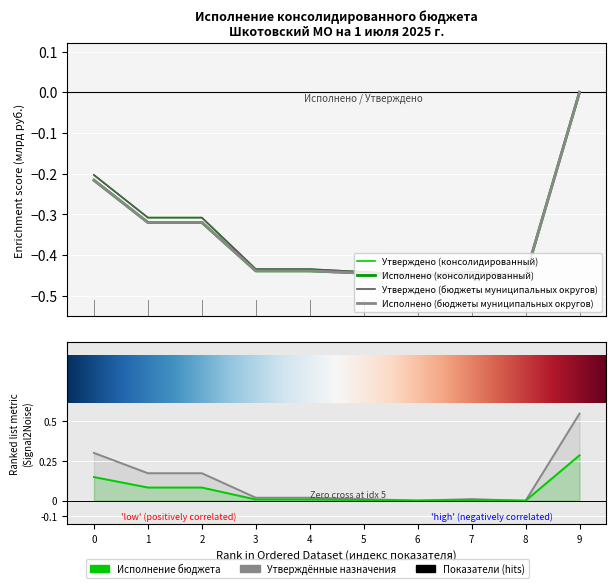

The Утверждено (бюджеты муниципальных округов) series shows -0.4 at 6. True or false?

True